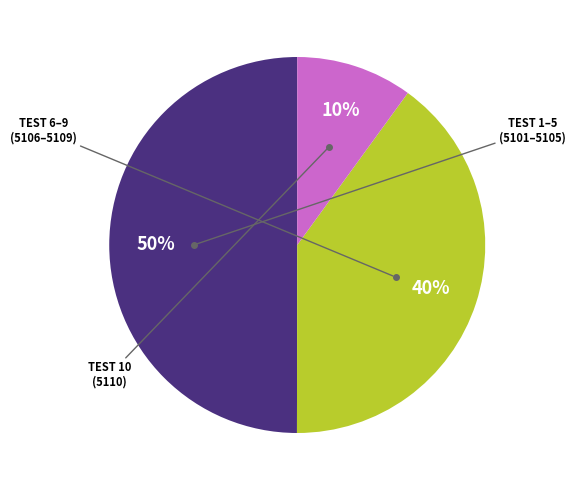

To the nearest percent, what is the average slice percentage?

33%